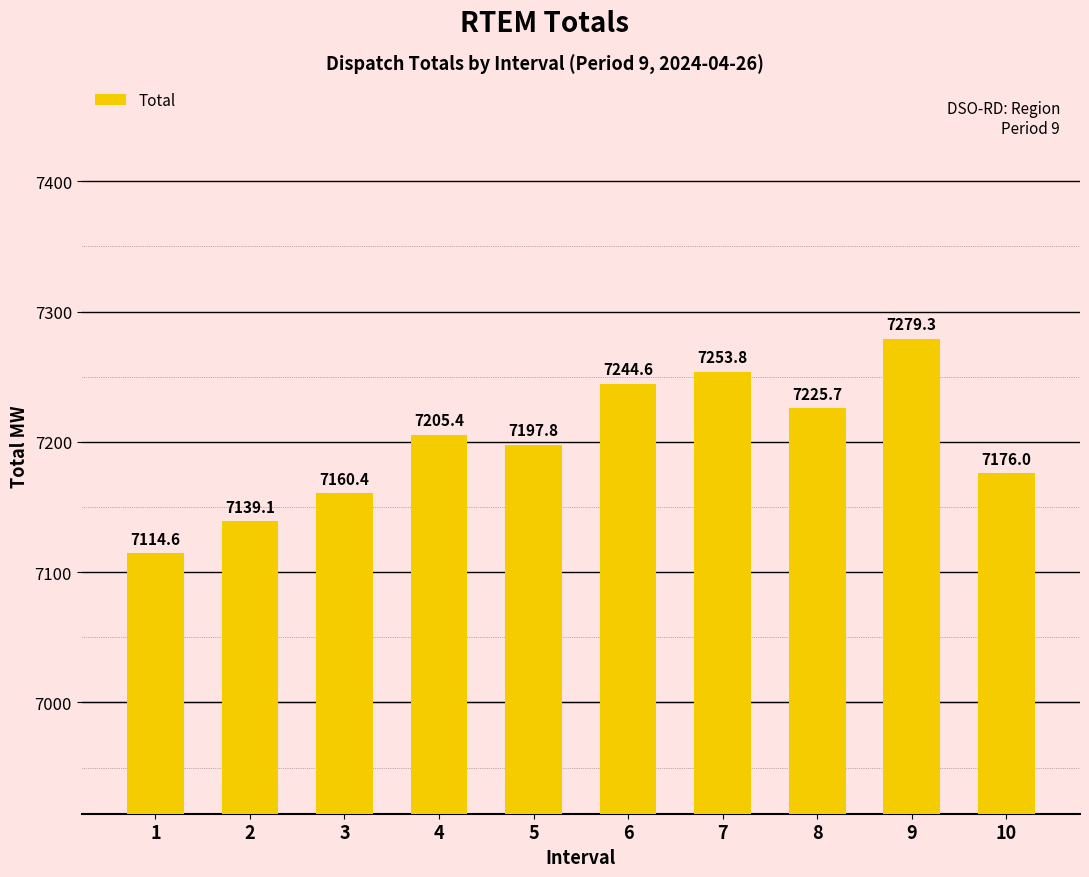

What is the value of the 6th bar from the left?

7244.6